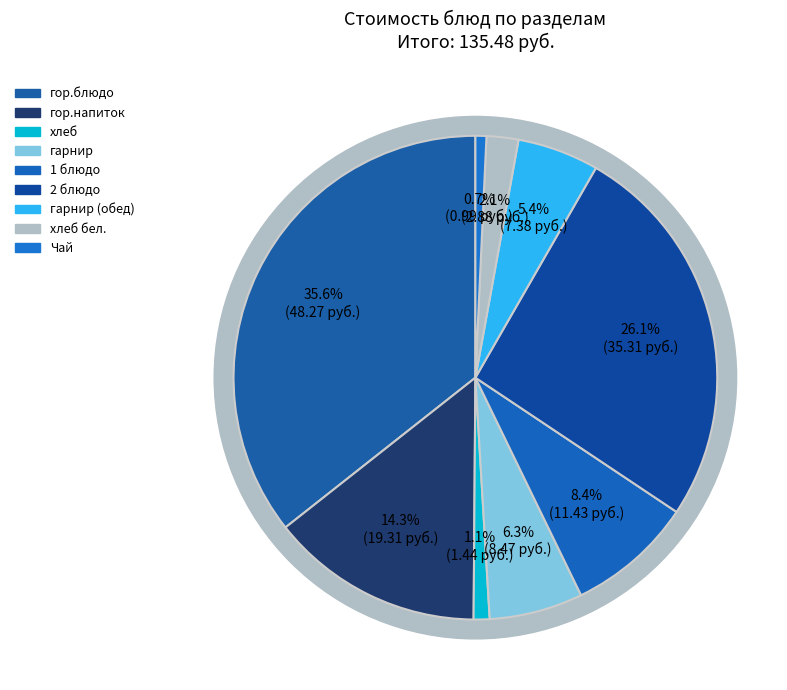

Does any single category account for the majority?

No